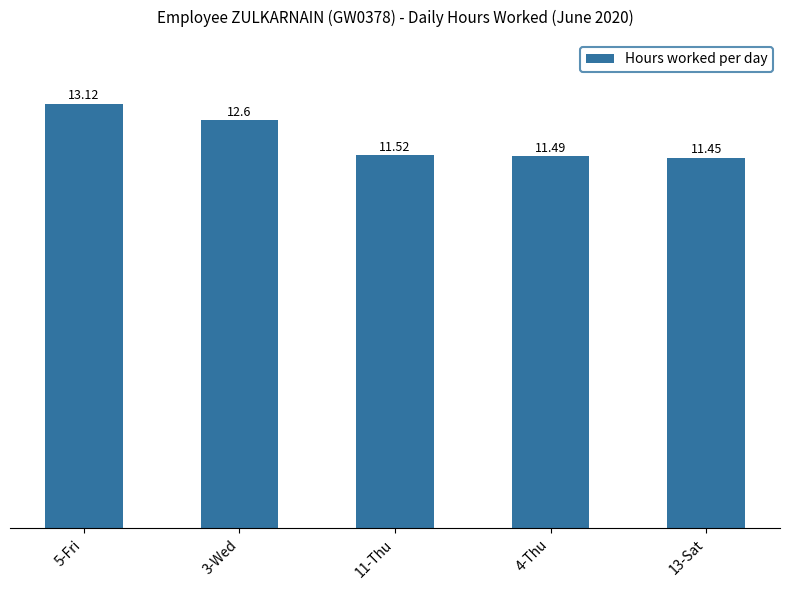

How many bars are there in total?

5